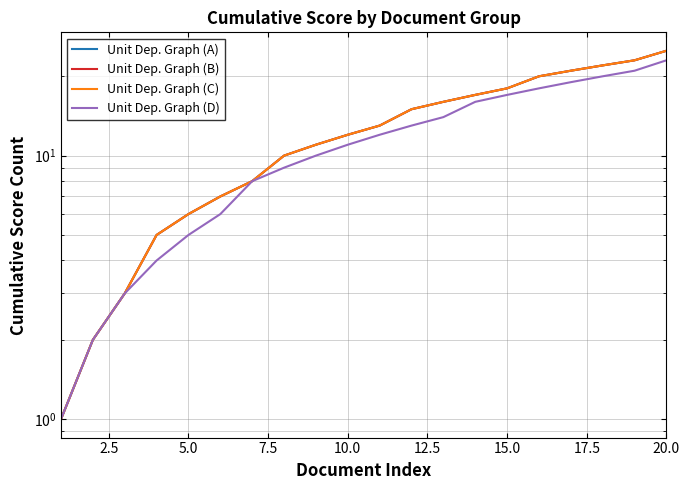

What is the lowest value of the Unit Dep. Graph (C) series?

1